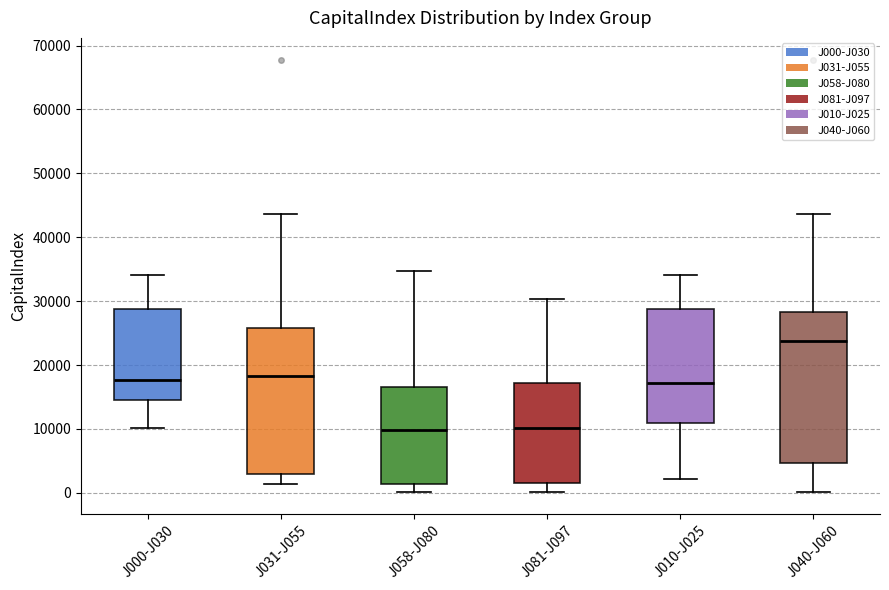

Reading left to right, transcribe this box plot: for each box, give where its median line is, the range the box spans, and where its two whiskers end, as read against the y-axis. The values are not printed on the chart, so give them approximately, as read against the axis.

J000-J030: median 18000, box 15000 to 29000, whiskers 10000 to 34000
J031-J055: median 18000, box 3000 to 26000, whiskers 1000 to 44000
J058-J080: median 10000, box 1000 to 17000, whiskers 0 to 35000
J081-J097: median 10000, box 2000 to 17000, whiskers 0 to 30000
J010-J025: median 17000, box 11000 to 29000, whiskers 2000 to 34000
J040-J060: median 24000, box 5000 to 28000, whiskers 0 to 44000